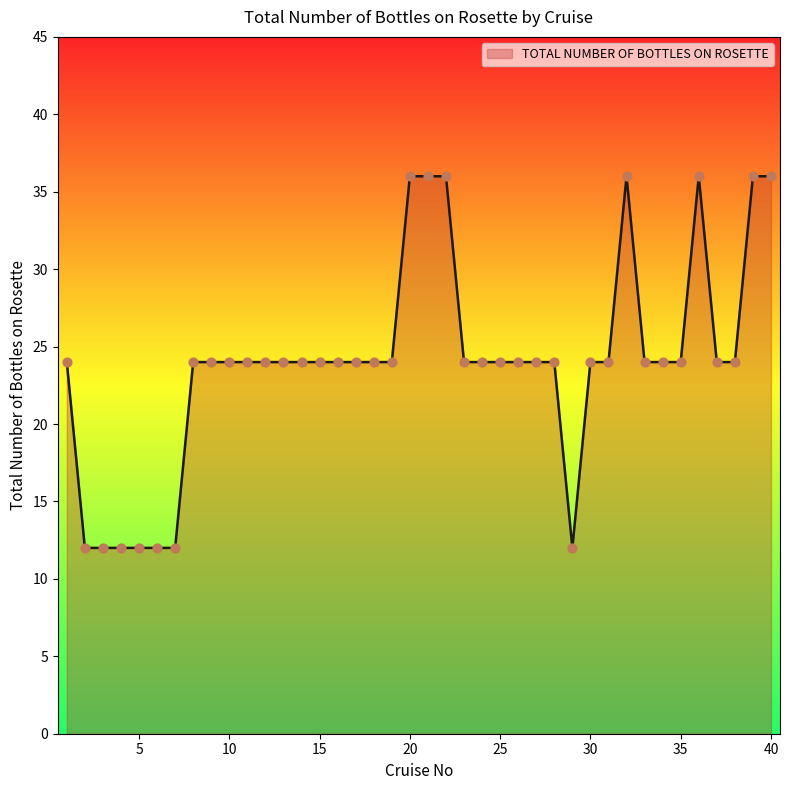

What is the greatest value displayed?

36